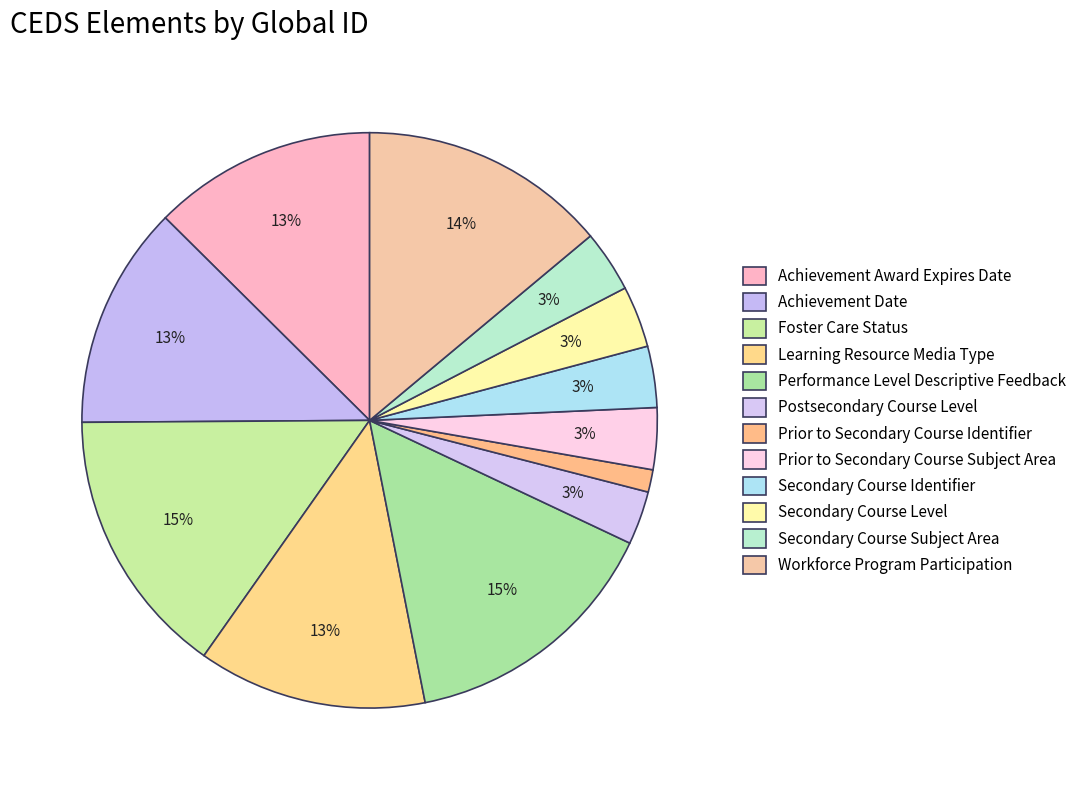

What is the smallest slice in the pie chart?

Prior to Secondary Course Identifier